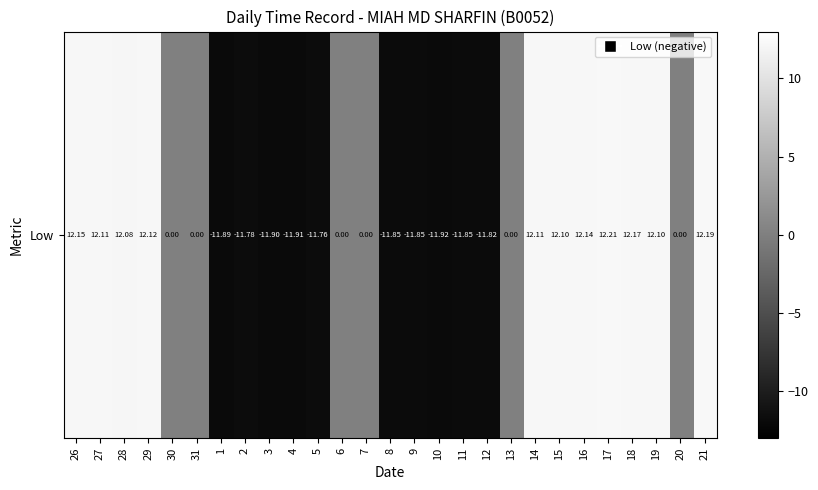

What is the change in value from 4 to 6?

+11.9